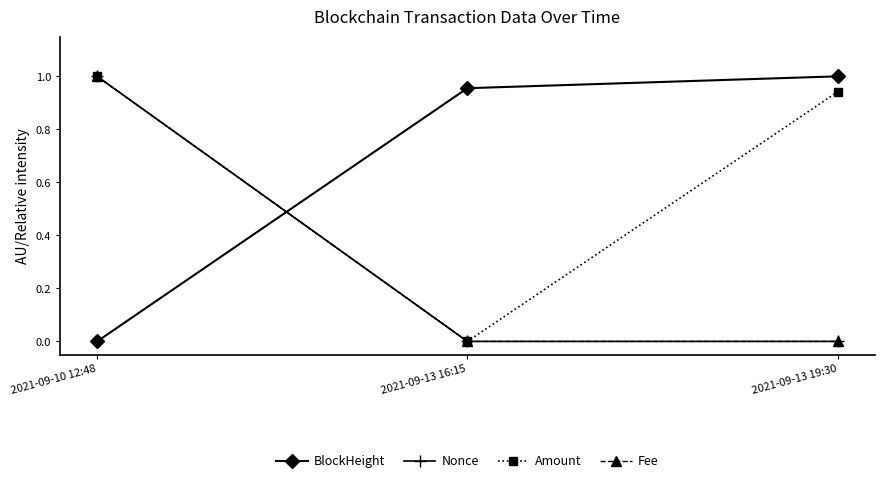

What is the label of the 2nd point from the left?

2021-09-13 16:15